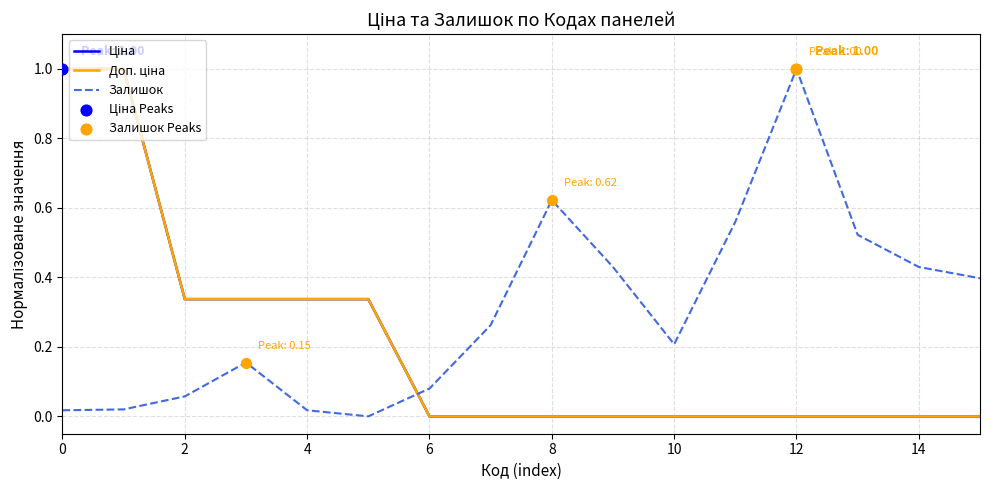

Does the chart have visible grid lines?

Yes